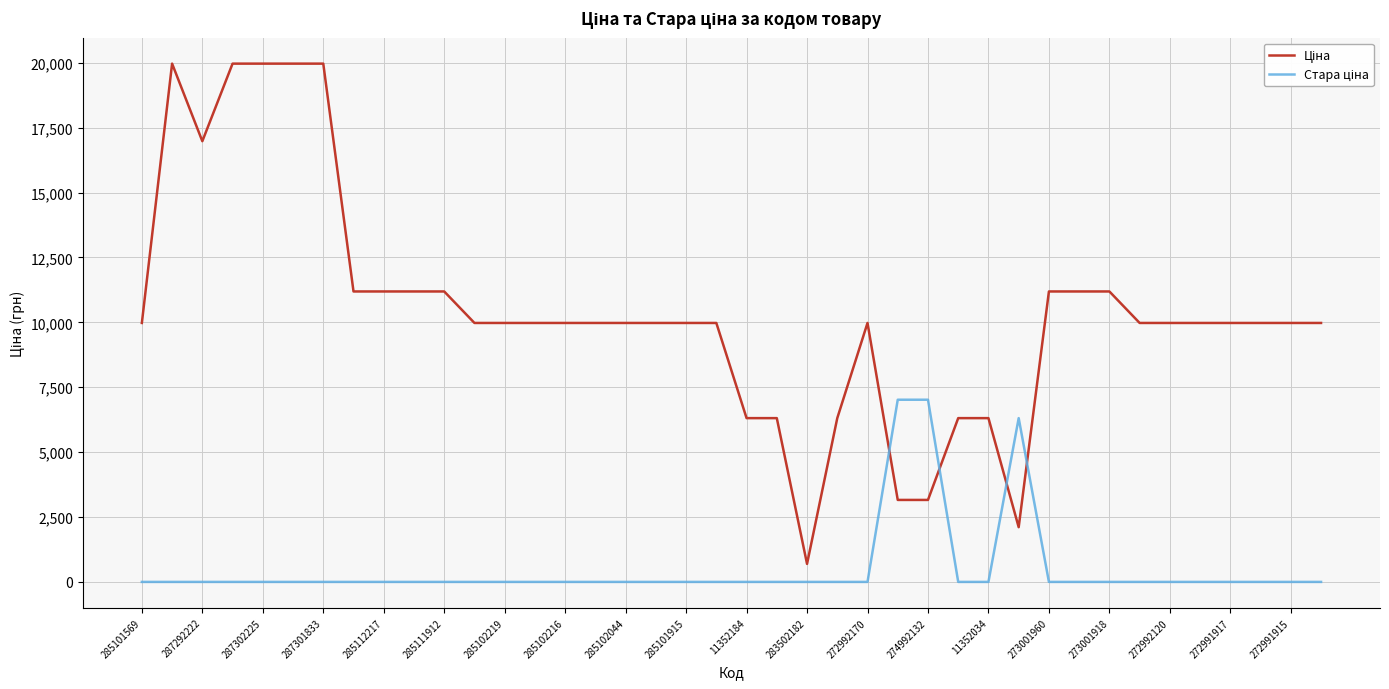

How many categories are shown in the chart?

40